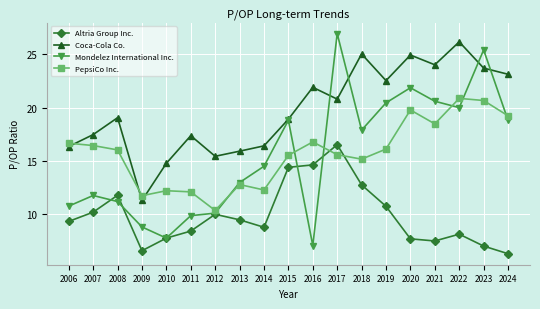

Where do Mondelez International Inc. and Altria Group Inc. first cross each other?

2007 and 2008